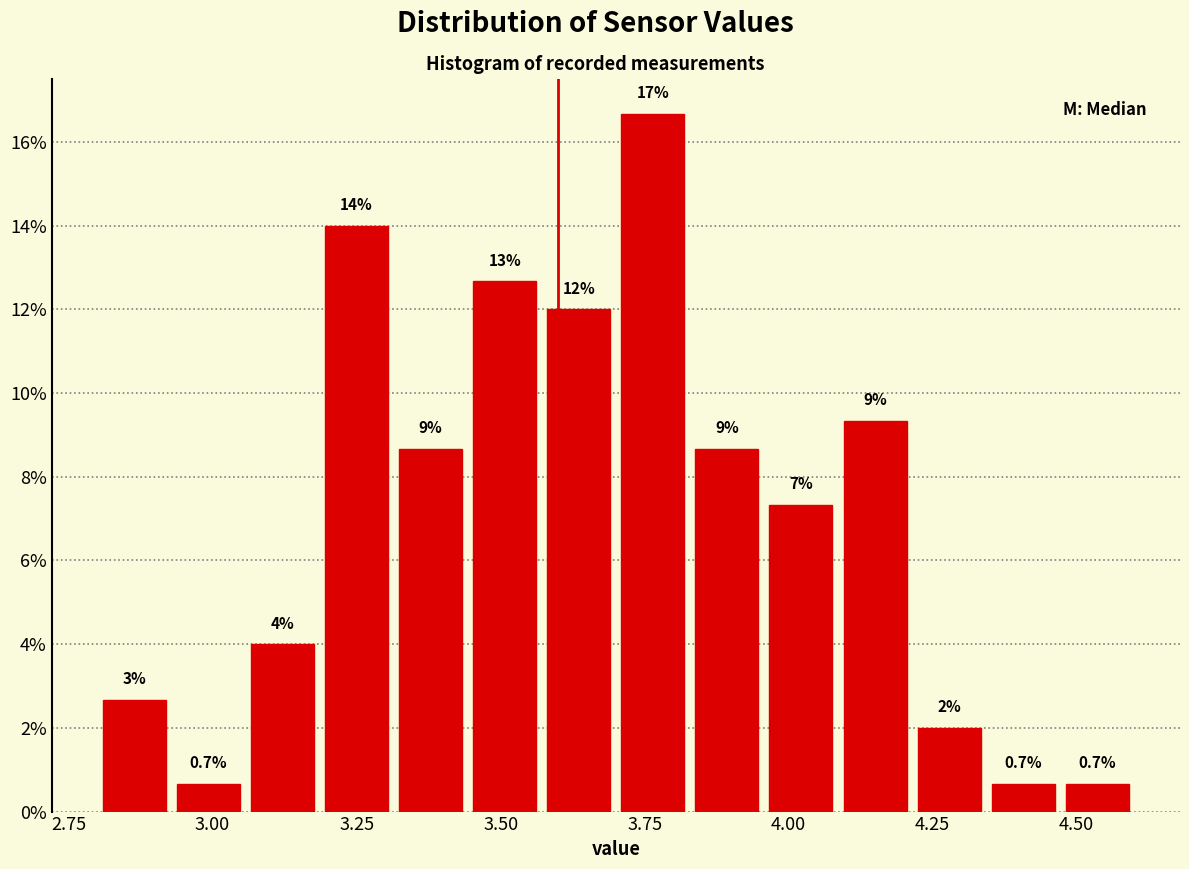

Around what value on the x-axis is the tallest bar? Give the approximate position of its centre, as read against the axis.

3.75